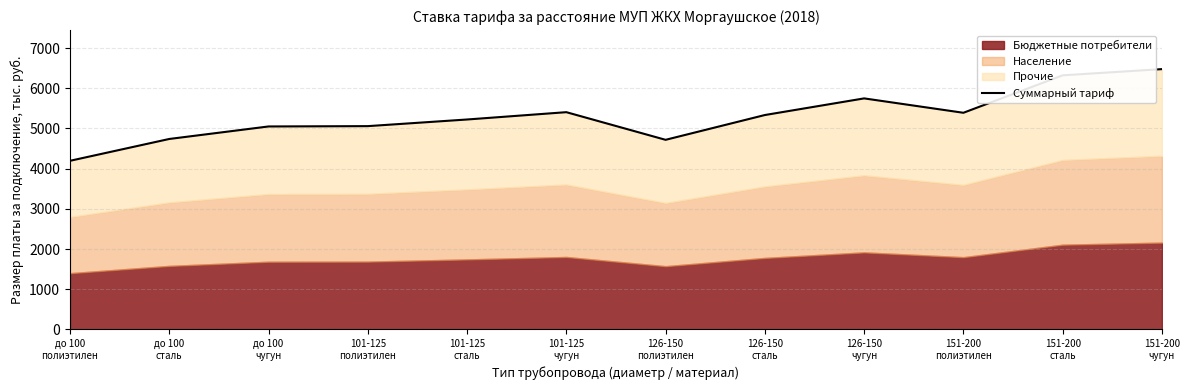

Rank the categories by value from lowest to highest.

до 100
полиэтилен, 126-150
полиэтилен, до 100
сталь, до 100
чугун, 101-125
полиэтилен, 101-125
сталь, 126-150
сталь, 151-200
полиэтилен, 101-125
чугун, 126-150
чугун, 151-200
сталь, 151-200
чугун